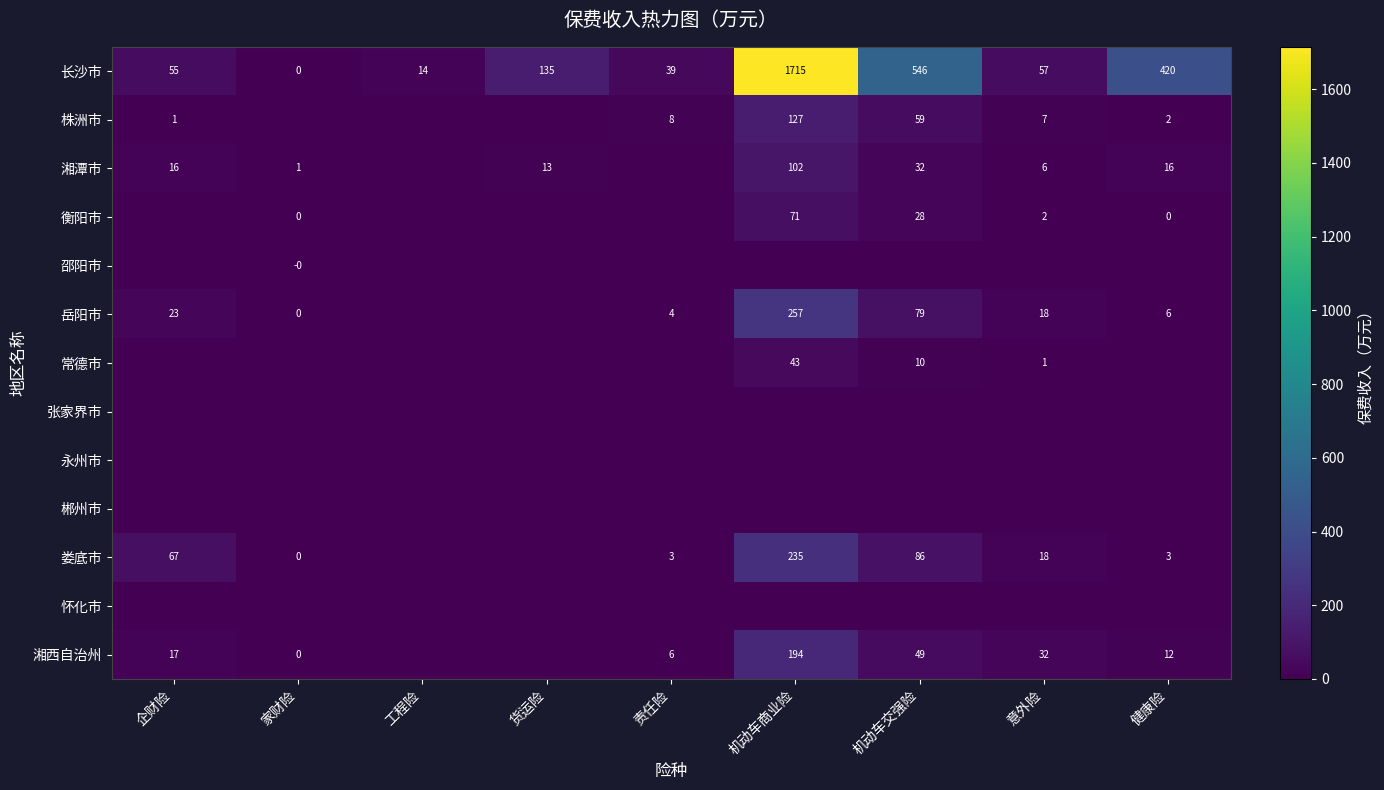

Which has a higher value, 意外险 or 企财险?

意外险